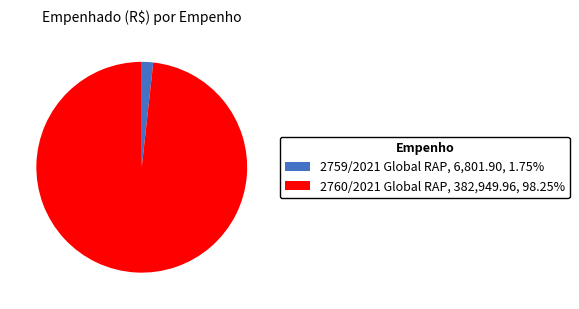

Which has a higher value, No or Yes?

Yes